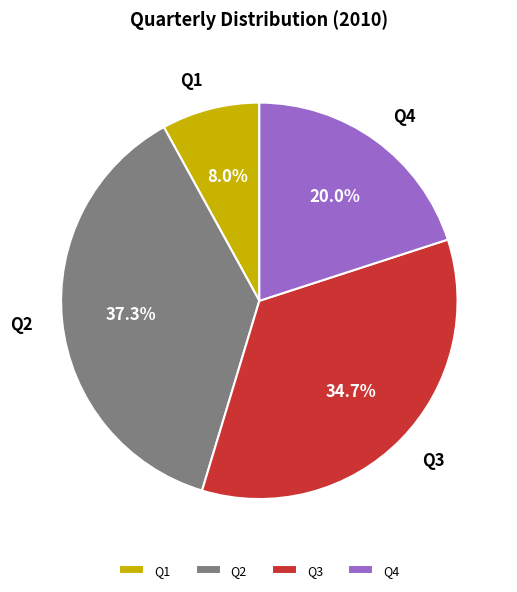

To the nearest percent, what is the difference between the Q2 and Q4 slice percentages?

17%